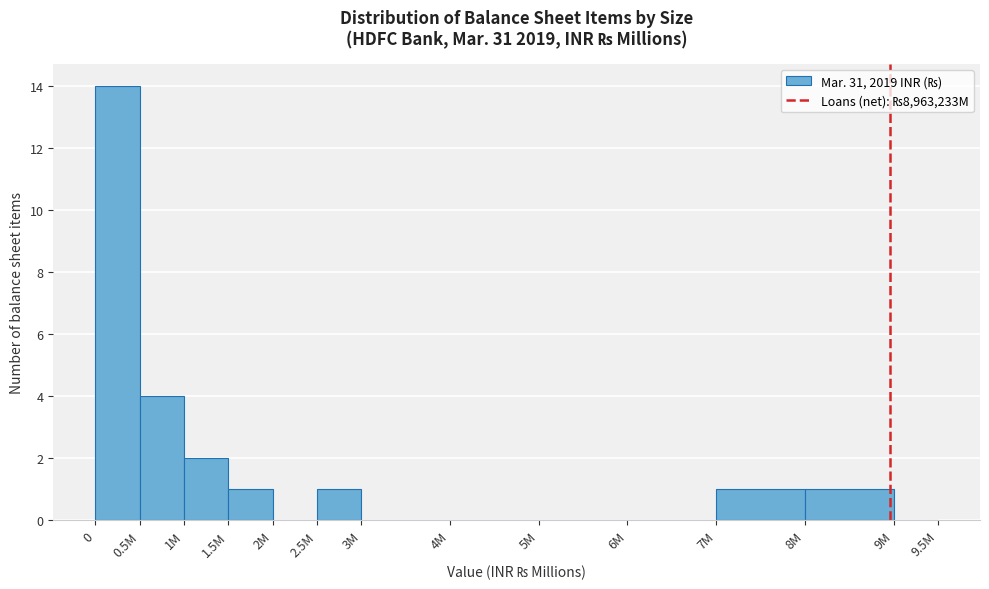

Reading left to right, what are all the values shown in this chart?

0=14	0.5M=4	1M=2	1.5M=1	2M=0	2.5M=1	3M=0	4M=0	5M=0	6M=0	7M=1	8M=1	9M=0